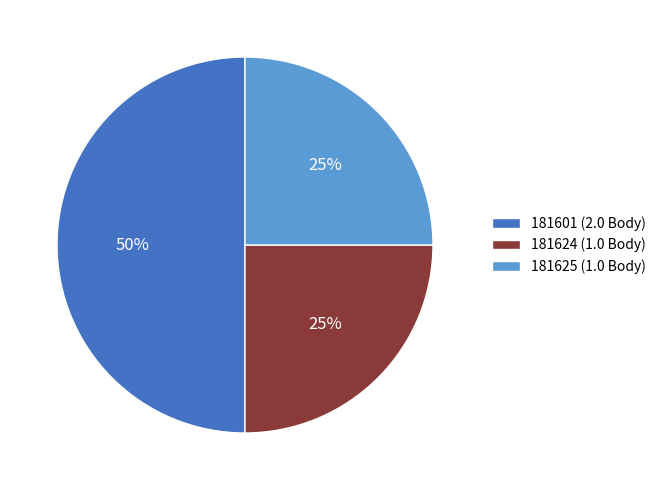

To the nearest percent, what is the average slice percentage?

33%